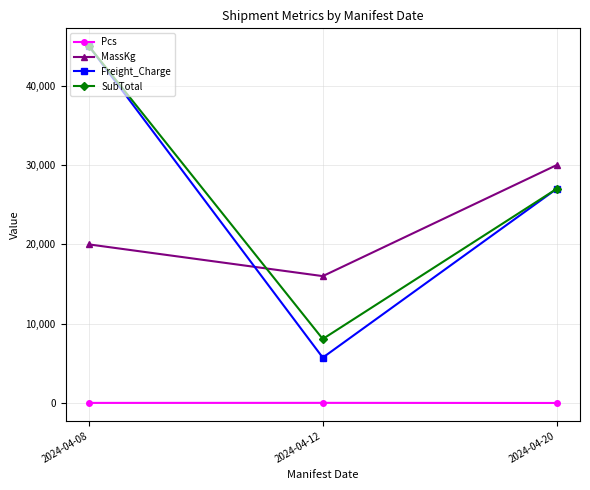

Read the MassKg value at 2024-04-12.

16000.0